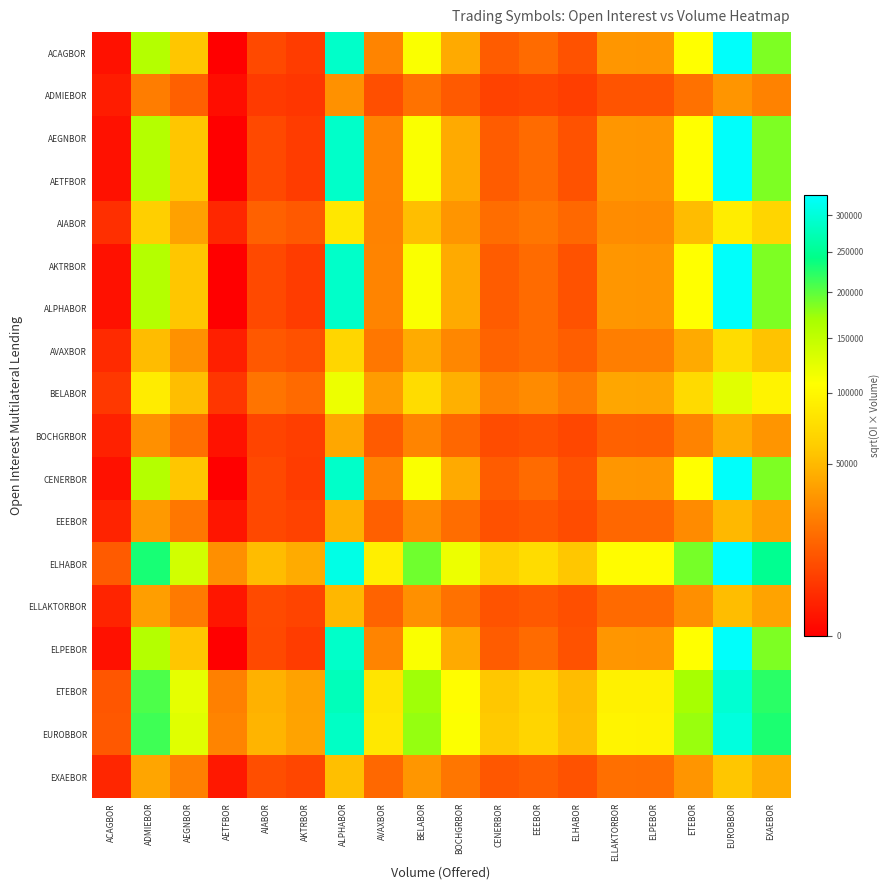

Reading right to left, extract all data points from this chart.

ACAGBOR: EXAEBOR=185509.5	EUROBBOR=326281.8	ETEBOR=107293.8	ELPEBOR=32763.3	ELLAKTORBOR=33180.0	ELHABOR=9981.6	EEEBOR=16653.0	CENERBOR=12542.7	BOCHGRBOR=42180.3	BELABOR=110397.6	AVAXBOR=25606.5	ALPHABOR=287511.0	AKTRBOR=5465.7	AIABOR=7918.5	AETFBOR=0.0	AEGNBOR=57531.6	ADMIEBOR=159883.2	ACAGBOR=455.7
ADMIEBOR: EXAEBOR=24866.9	EUROBBOR=32978.9	ETEBOR=18911.5	ELPEBOR=10450.4	ELLAKTORBOR=10516.7	ELHABOR=5768.2	EEEBOR=7450.5	CENERBOR=6466.0	BOCHGRBOR=11857.5	BELABOR=19183.1	AVAXBOR=9238.8	ALPHABOR=30957.6	AKTRBOR=4268.4	AIABOR=5137.6	AETFBOR=300.0	AEGNBOR=13848.2	ADMIEBOR=23085.6	ACAGBOR=1232.5
AEGNBOR: EXAEBOR=185509.5	EUROBBOR=326281.8	ETEBOR=107293.8	ELPEBOR=32763.3	ELLAKTORBOR=33180.0	ELHABOR=9981.6	EEEBOR=16653.0	CENERBOR=12542.7	BOCHGRBOR=42180.3	BELABOR=110397.6	AVAXBOR=25606.5	ALPHABOR=287511.0	AKTRBOR=5465.7	AIABOR=7918.5	AETFBOR=0.0	AEGNBOR=57531.6	ADMIEBOR=159883.2	ACAGBOR=455.7
AETFBOR: EXAEBOR=185509.5	EUROBBOR=326281.8	ETEBOR=107293.8	ELPEBOR=32763.3	ELLAKTORBOR=33180.0	ELHABOR=9981.6	EEEBOR=16653.0	CENERBOR=12542.7	BOCHGRBOR=42180.3	BELABOR=110397.6	AVAXBOR=25606.5	ALPHABOR=287511.0	AKTRBOR=5465.7	AIABOR=7918.5	AETFBOR=0.0	AEGNBOR=57531.6	ADMIEBOR=159883.2	ACAGBOR=455.7
AIABOR: EXAEBOR=68100.9	EUROBBOR=90316.4	ETEBOR=51791.4	ELPEBOR=28619.6	ELLAKTORBOR=28801.0	ELHABOR=15796.8	EEEBOR=20404.0	CENERBOR=17707.8	BOCHGRBOR=32473.2	BELABOR=52535.1	AVAXBOR=25301.4	ALPHABOR=84780.7	AKTRBOR=11689.4	AIABOR=14069.9	AETFBOR=2250.0	AEGNBOR=37924.8	ADMIEBOR=63222.5	ACAGBOR=3375.3
AKTRBOR: EXAEBOR=185509.5	EUROBBOR=326281.8	ETEBOR=107293.8	ELPEBOR=32763.3	ELLAKTORBOR=33180.0	ELHABOR=9981.6	EEEBOR=16653.0	CENERBOR=12542.7	BOCHGRBOR=42180.3	BELABOR=110397.6	AVAXBOR=25606.5	ALPHABOR=287511.0	AKTRBOR=5465.7	AIABOR=7918.5	AETFBOR=0.0	AEGNBOR=57531.6	ADMIEBOR=159883.2	ACAGBOR=455.7
ALPHABOR: EXAEBOR=185509.5	EUROBBOR=326281.8	ETEBOR=107293.8	ELPEBOR=32763.3	ELLAKTORBOR=33180.0	ELHABOR=9981.6	EEEBOR=16653.0	CENERBOR=12542.7	BOCHGRBOR=42180.3	BELABOR=110397.6	AVAXBOR=25606.5	ALPHABOR=287511.0	AKTRBOR=5465.7	AIABOR=7918.5	AETFBOR=0.0	AEGNBOR=57531.6	ADMIEBOR=159883.2	ACAGBOR=455.7
AVAXBOR: EXAEBOR=55604.2	EUROBBOR=73743.0	ETEBOR=42287.5	ELPEBOR=23367.8	ELLAKTORBOR=23516.0	ELHABOR=12898.1	EEEBOR=16659.8	CENERBOR=14458.4	BOCHGRBOR=26514.2	BELABOR=42894.8	AVAXBOR=20658.5	ALPHABOR=69223.2	AKTRBOR=9544.4	AIABOR=11488.0	AETFBOR=1500.0	AEGNBOR=30965.5	ADMIEBOR=51620.9	ACAGBOR=2755.9
BELABOR: EXAEBOR=95665.1	EUROBBOR=126872.3	ETEBOR=72754.1	ELPEBOR=40203.5	ELLAKTORBOR=40458.4	ELHABOR=22190.7	EEEBOR=28662.7	CENERBOR=24875.2	BOCHGRBOR=45616.8	BELABOR=73798.9	AVAXBOR=35542.3	ALPHABOR=119096.1	AKTRBOR=16420.8	AIABOR=19764.8	AETFBOR=4440.0	AEGNBOR=53275.0	ADMIEBOR=88812.0	ACAGBOR=4741.4
BOCHGRBOR: EXAEBOR=32952.2	EUROBBOR=43701.7	ETEBOR=25060.5	ELPEBOR=13848.3	ELLAKTORBOR=13936.1	ELHABOR=7643.7	EEEBOR=9873.0	CENERBOR=8568.3	BOCHGRBOR=15712.9	BELABOR=25420.3	AVAXBOR=12242.7	ALPHABOR=41023.1	AKTRBOR=5656.2	AIABOR=6808.1	AETFBOR=526.8	AEGNBOR=18350.8	ADMIEBOR=30591.7	ACAGBOR=1633.2
CENERBOR: EXAEBOR=185509.5	EUROBBOR=326281.8	ETEBOR=107293.8	ELPEBOR=32763.3	ELLAKTORBOR=33180.0	ELHABOR=9981.6	EEEBOR=16653.0	CENERBOR=12542.7	BOCHGRBOR=42180.3	BELABOR=110397.6	AVAXBOR=25606.5	ALPHABOR=287511.0	AKTRBOR=5465.7	AIABOR=7918.5	AETFBOR=0.0	AEGNBOR=57531.6	ADMIEBOR=159883.2	ACAGBOR=455.7
EEEBOR: EXAEBOR=37250.7	EUROBBOR=49402.3	ETEBOR=28329.4	ELPEBOR=15654.7	ELLAKTORBOR=15753.9	ELHABOR=8640.7	EEEBOR=11160.8	CENERBOR=9686.0	BOCHGRBOR=17762.6	BELABOR=28736.3	AVAXBOR=13839.7	ALPHABOR=46374.4	AKTRBOR=6394.0	AIABOR=7696.1	AETFBOR=673.2	AEGNBOR=20744.6	ADMIEBOR=34582.2	ACAGBOR=1846.2
ELHABOR: EXAEBOR=248669.5	EUROBBOR=329788.7	ETEBOR=189115.3	ELPEBOR=104504.1	ELLAKTORBOR=105166.5	ELHABOR=57681.9	EEEBOR=74505.0	CENERBOR=64659.9	BOCHGRBOR=118575.3	BELABOR=191831.2	AVAXBOR=92387.8	ALPHABOR=309575.5	AKTRBOR=42683.7	AIABOR=51376.1	AETFBOR=30000.0	AEGNBOR=138481.8	ADMIEBOR=230855.8	ACAGBOR=12324.8
ELLAKTORBOR: EXAEBOR=39318.1	EUROBBOR=52144.2	ETEBOR=29901.8	ELPEBOR=16523.5	ELLAKTORBOR=16628.3	ELHABOR=9120.3	EEEBOR=11780.3	CENERBOR=10223.6	BOCHGRBOR=18748.4	BELABOR=30331.2	AVAXBOR=14607.8	ALPHABOR=48948.2	AKTRBOR=6748.9	AIABOR=8123.3	AETFBOR=750.0	AEGNBOR=21895.9	ADMIEBOR=36501.5	ACAGBOR=1948.7
ELPEBOR: EXAEBOR=185509.5	EUROBBOR=326281.8	ETEBOR=107293.8	ELPEBOR=32763.3	ELLAKTORBOR=33180.0	ELHABOR=9981.6	EEEBOR=16653.0	CENERBOR=12542.7	BOCHGRBOR=42180.3	BELABOR=110397.6	AVAXBOR=25606.5	ALPHABOR=287511.0	AKTRBOR=5465.7	AIABOR=7918.5	AETFBOR=0.0	AEGNBOR=57531.6	ADMIEBOR=159883.2	ACAGBOR=455.7
ETEBOR: EXAEBOR=222416.7	EUROBBOR=294972.0	ETEBOR=169149.9	ELPEBOR=93471.3	ELLAKTORBOR=94063.8	ELHABOR=51592.2	EEEBOR=66639.3	CENERBOR=57833.6	BOCHGRBOR=106057.0	BELABOR=171579.0	AVAXBOR=82634.1	ALPHABOR=276892.8	AKTRBOR=38177.5	AIABOR=45952.1	AETFBOR=24000.0	AEGNBOR=123861.9	ADMIEBOR=206483.7	ACAGBOR=11023.6
EUROBBOR: EXAEBOR=229261.9	EUROBBOR=304050.2	ETEBOR=174355.7	ELPEBOR=96348.0	ELLAKTORBOR=96958.8	ELHABOR=53180.1	EEEBOR=68690.2	CENERBOR=59613.5	BOCHGRBOR=109321.0	BELABOR=176859.6	AVAXBOR=85177.3	ALPHABOR=285414.5	AKTRBOR=39352.4	AIABOR=47366.4	AETFBOR=25500.0	AEGNBOR=127673.9	ADMIEBOR=212838.5	ACAGBOR=11362.9
EXAEBOR: EXAEBOR=43070.8	EUROBBOR=57121.1	ETEBOR=32755.7	ELPEBOR=18100.6	ELLAKTORBOR=18215.4	ELHABOR=9990.8	EEEBOR=12904.7	CENERBOR=11199.4	BOCHGRBOR=20537.8	BELABOR=33226.1	AVAXBOR=16002.0	ALPHABOR=53620.1	AKTRBOR=7393.0	AIABOR=8898.6	AETFBOR=900.0	AEGNBOR=23985.7	ADMIEBOR=39985.4	ACAGBOR=2134.7